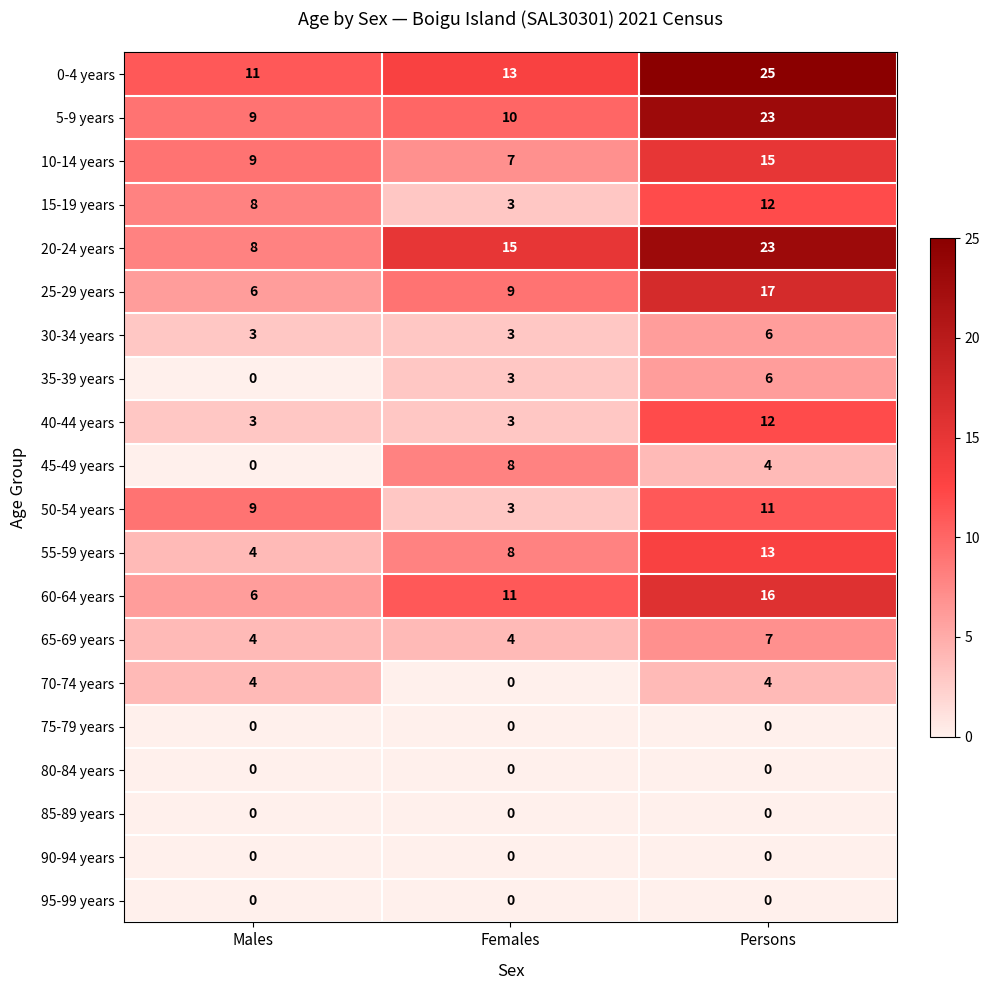

Between Females and Persons, which series saw the biggest shift?

5-9 years